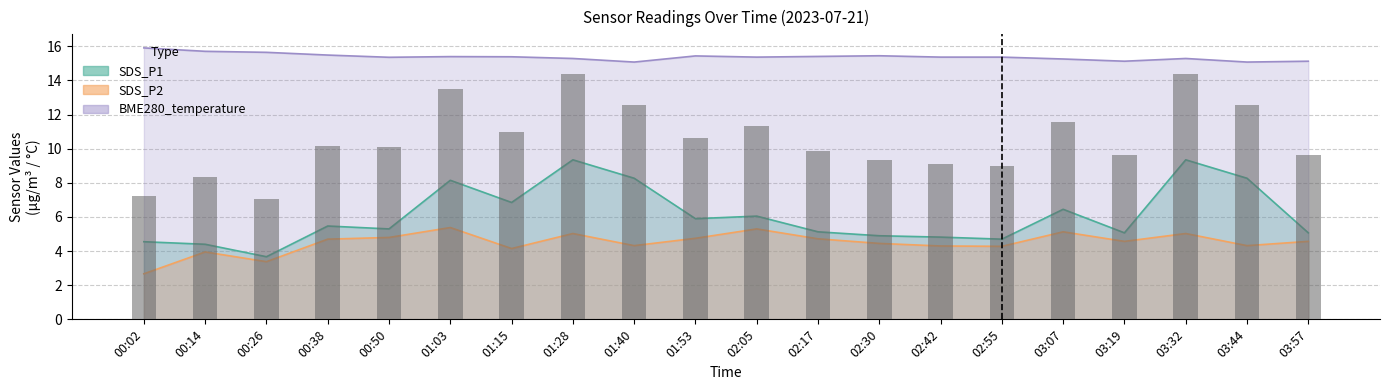

What is the value of the BME280_temperature bar at the 11th from the left?

15.4